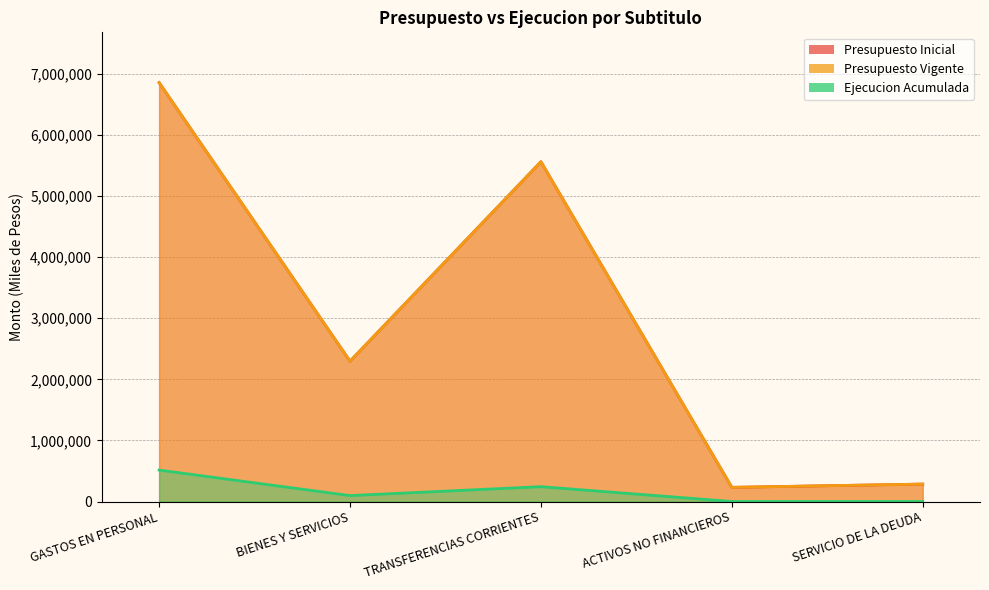

Count the number of data series in this chart.

3